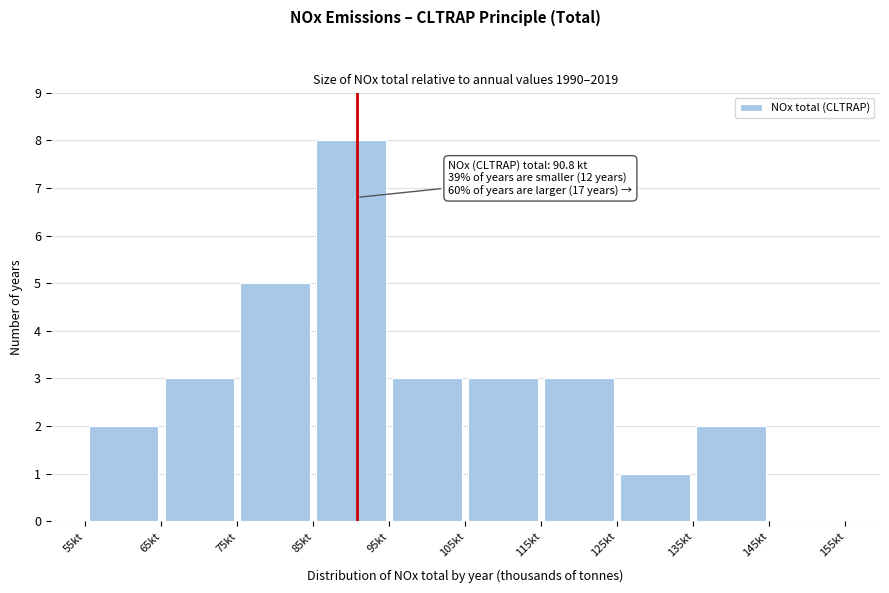

Which range on the x-axis has the tallest bar?

85 to 95